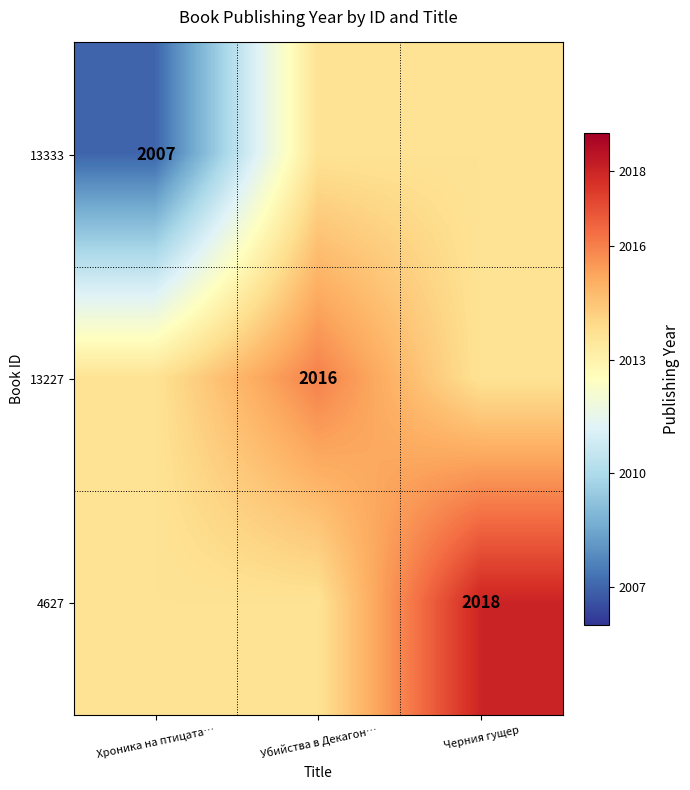

Which category has the lowest value across all series?

Хроника на птицата…